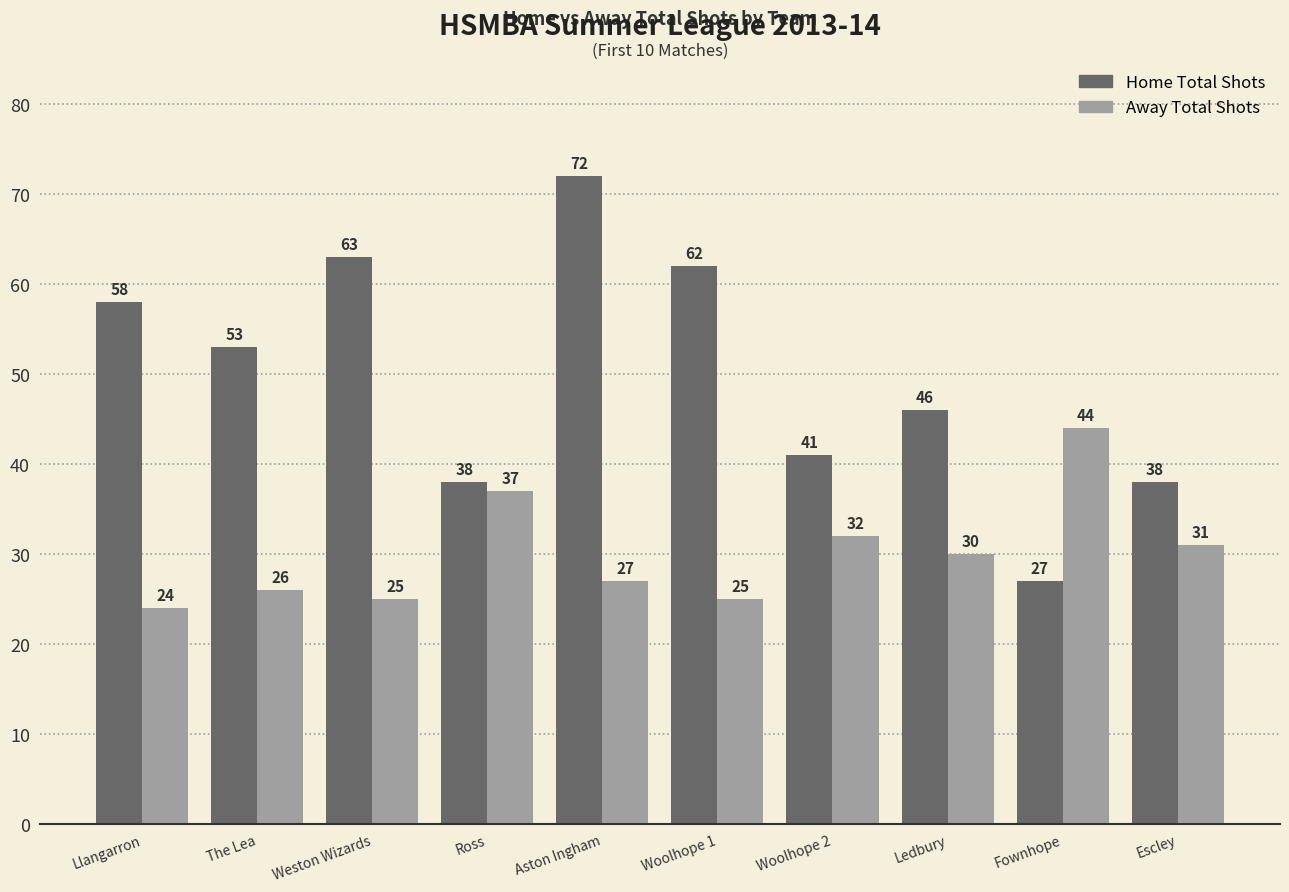

Is it true that Home Total Shots equals 59 at Woolhope 2?

False